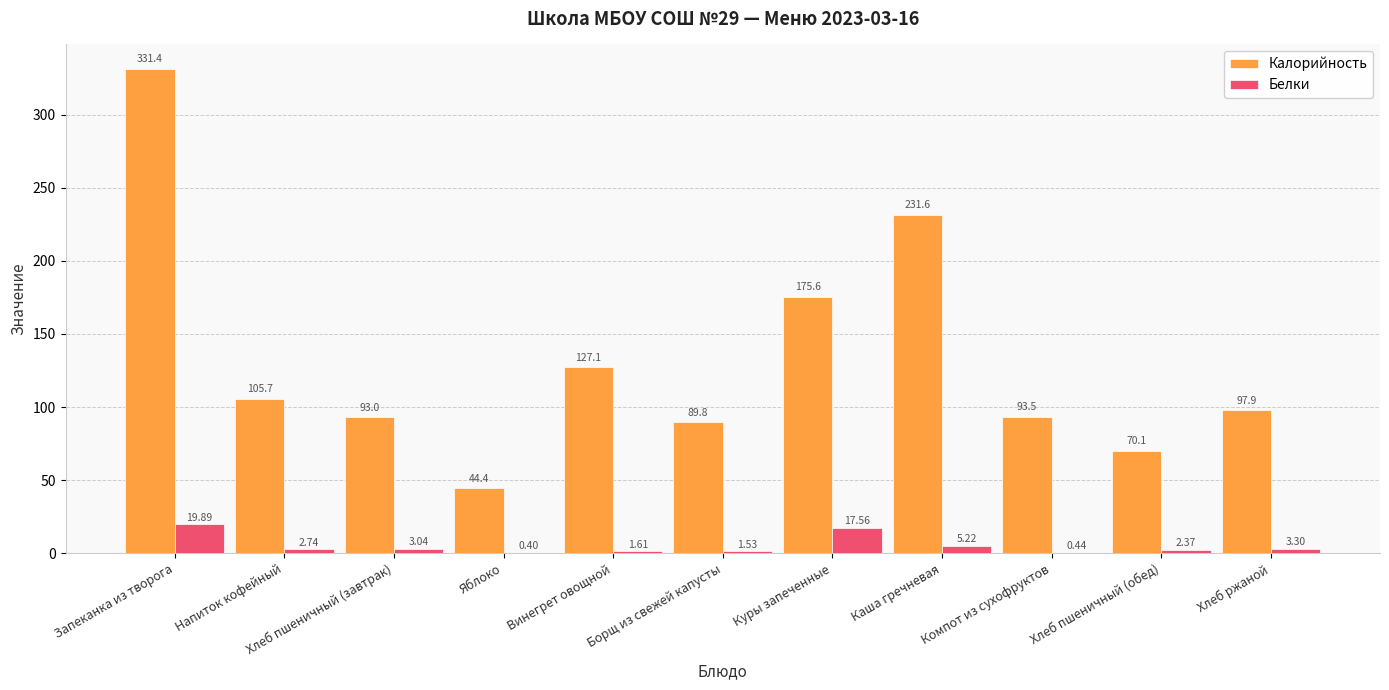

Between Яблоко and Компот из сухофруктов, which series saw the biggest shift?

Калорийность